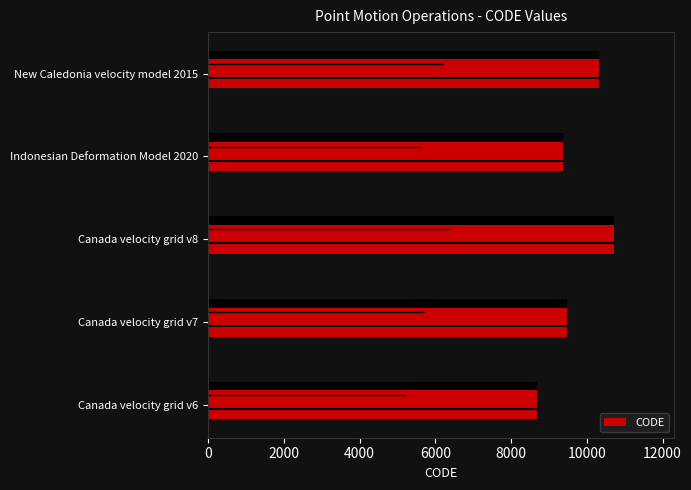

What is the sum of all values?

48564